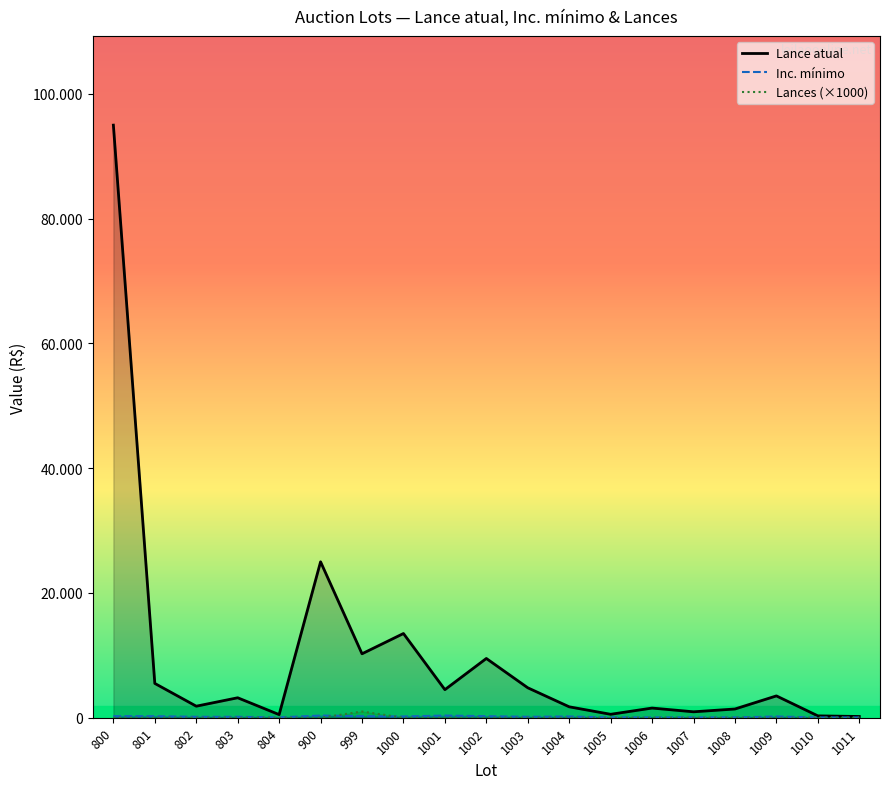

What is the greatest value displayed?

95000